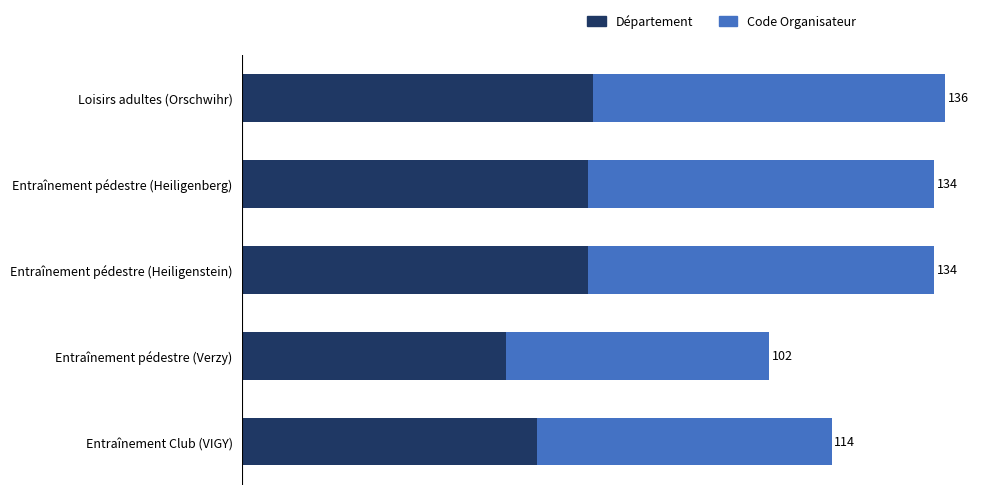

What is the average value of the Code Organisateur series?

62.0